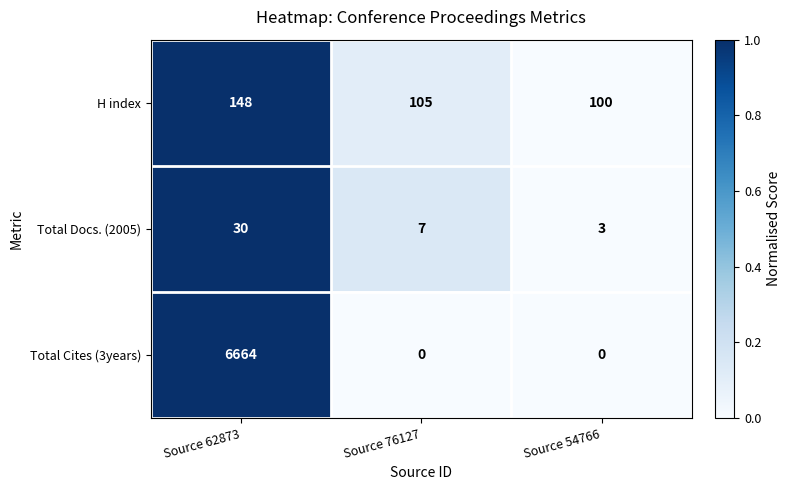

The value of H index at Source 62873 is 77. True or false?

False